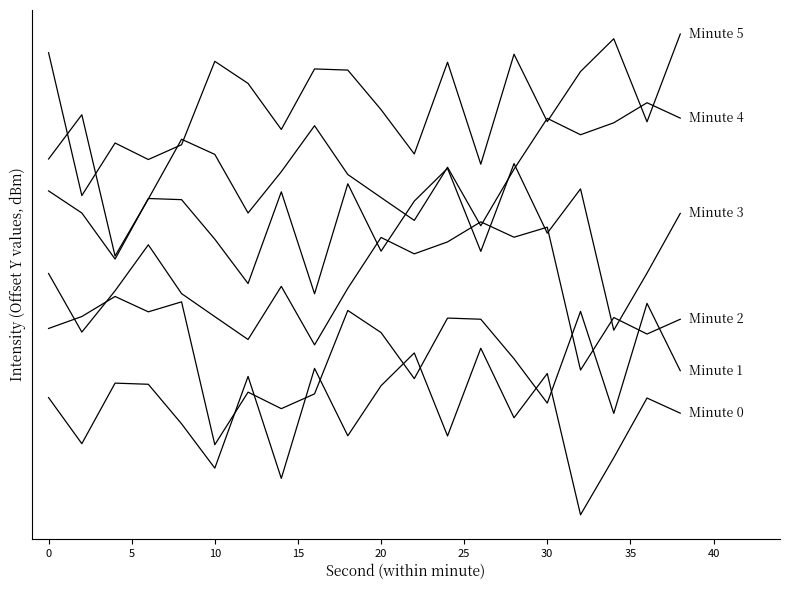

Does the chart have visible grid lines?

No